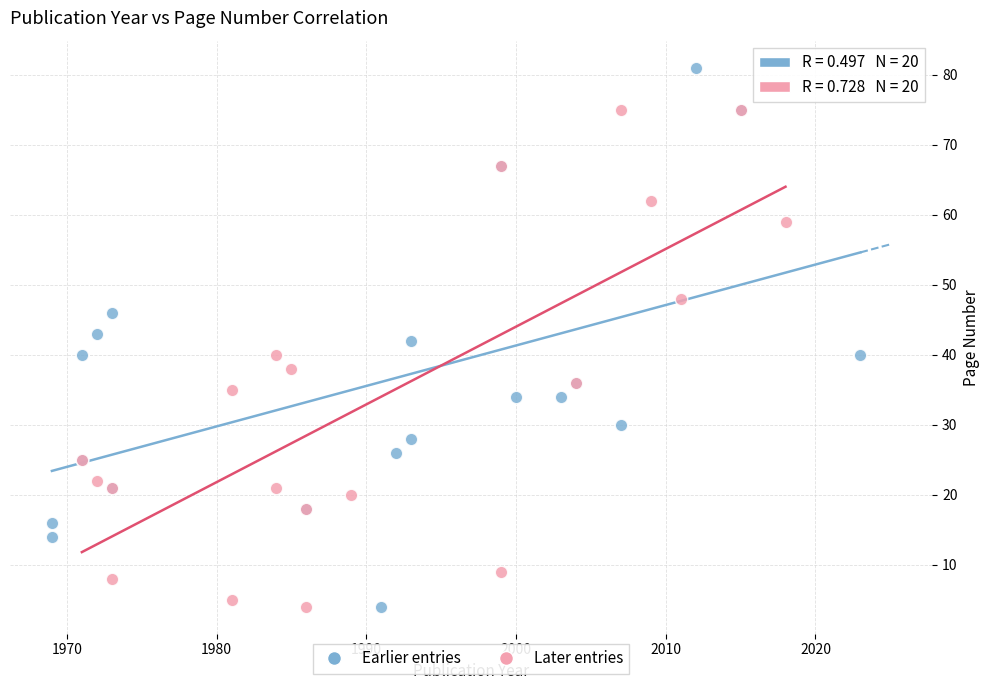

Which series has the largest Y range (max minus min)?

Earlier entries